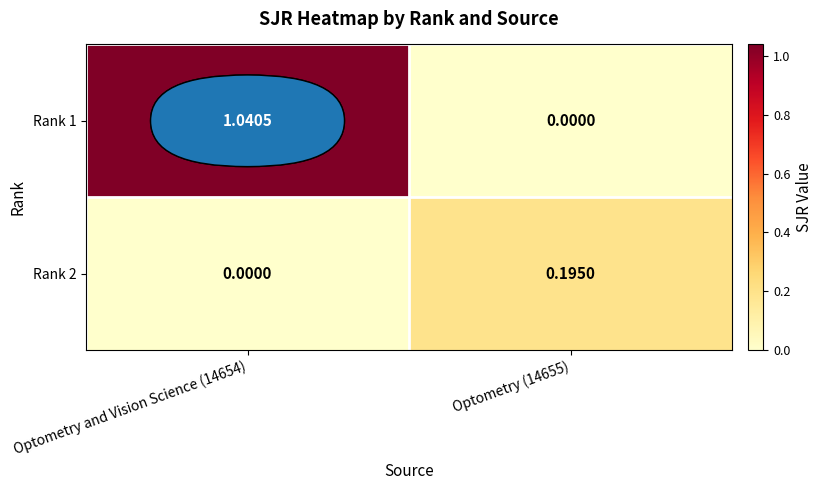

Is the value of Rank 1 at Optometry and Vision Science (14654) greater than the value of Rank 2 at Optometry (14655)?

Yes